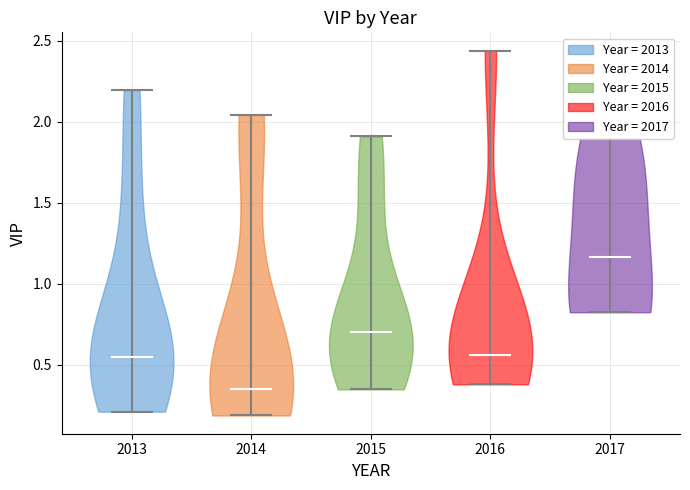

Reading left to right, read every violin against the y-axis: where its median line is, and the lowest and highest points it reaches. The values are not printed on the chart, so give them approximately, as read against the axis.

2013: median line 0.55, lowest point 0.20, highest point 2.20
2014: median line 0.35, lowest point 0.20, highest point 2.05
2015: median line 0.70, lowest point 0.35, highest point 1.90
2016: median line 0.55, lowest point 0.40, highest point 2.45
2017: median line 1.15, lowest point 0.80, highest point 1.90